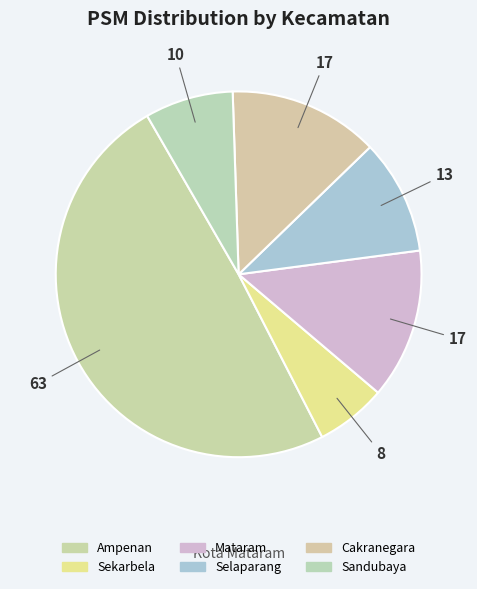

Approximately how many times larger is the value at Selaparang compared to Sekarbela?

1.6